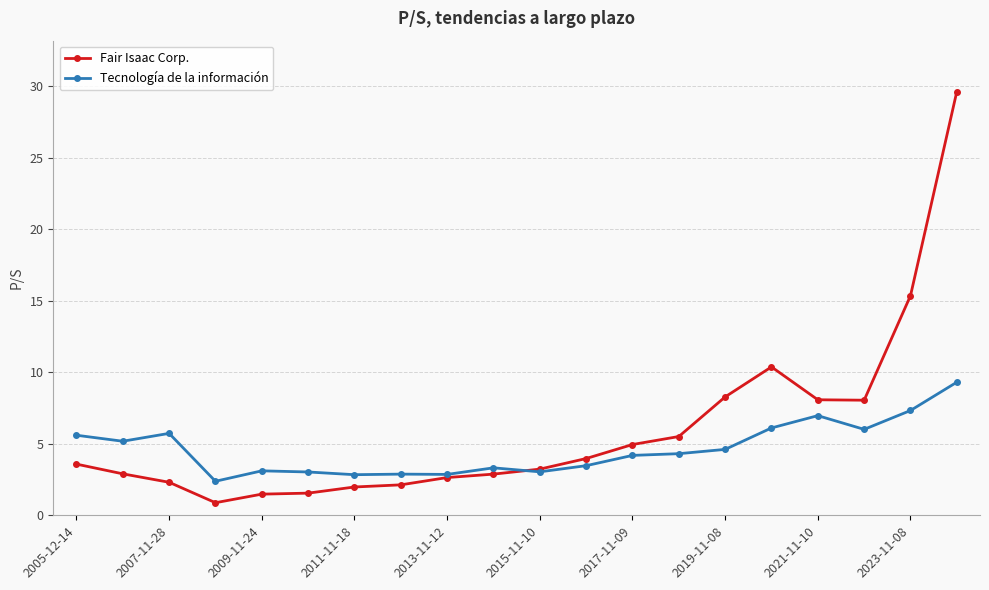

List the series in order of their peak value, highest first.

Fair Isaac Corp., Tecnología de la información